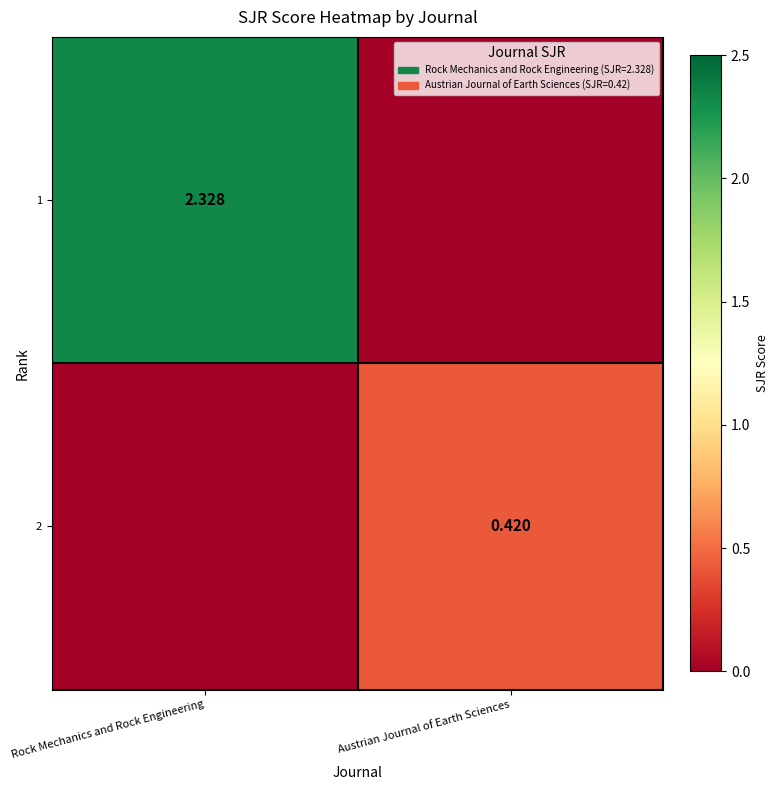

True or false: 1 has a value of -1.5 at Austrian Journal of Earth Sciences.

False